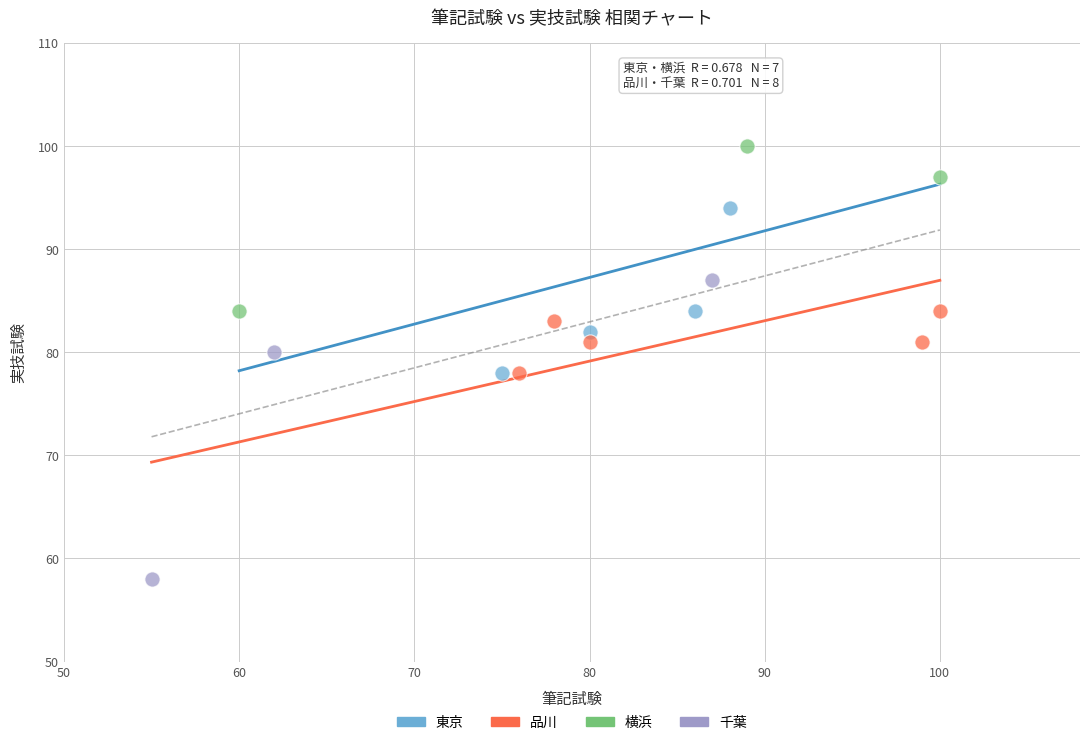

Which series reaches the minimum Y coordinate?

千葉